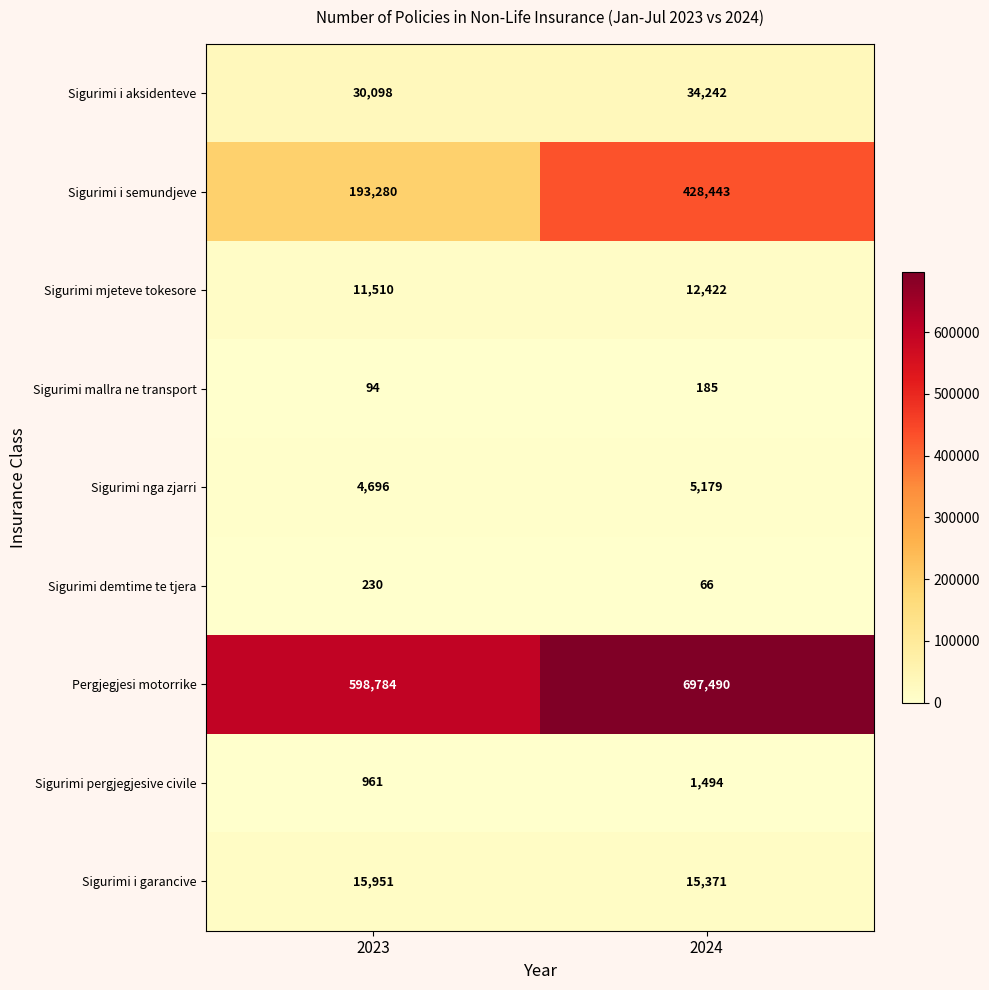

At which category is the sum across all series the highest?

2024